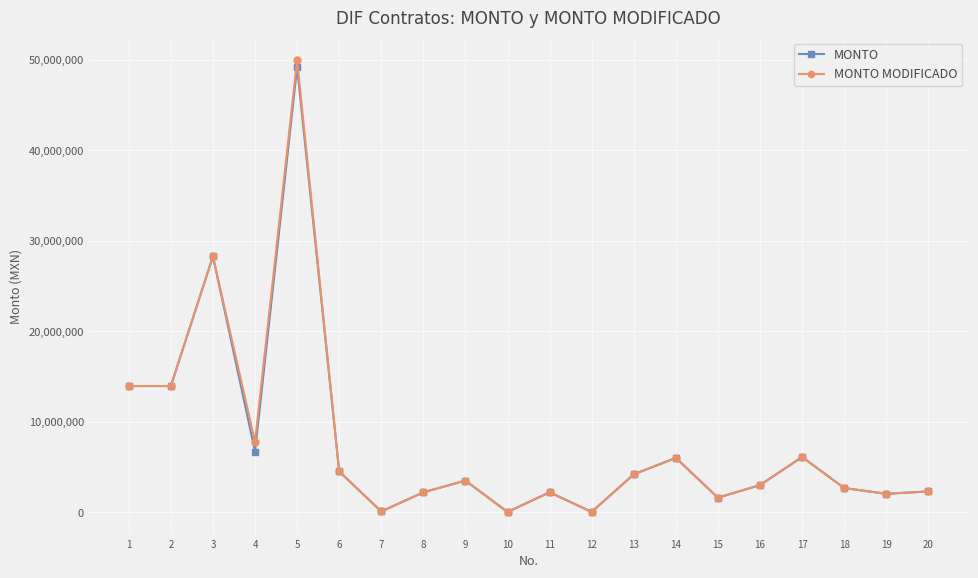

Which series has the largest range (max minus min)?

MONTO MODIFICADO